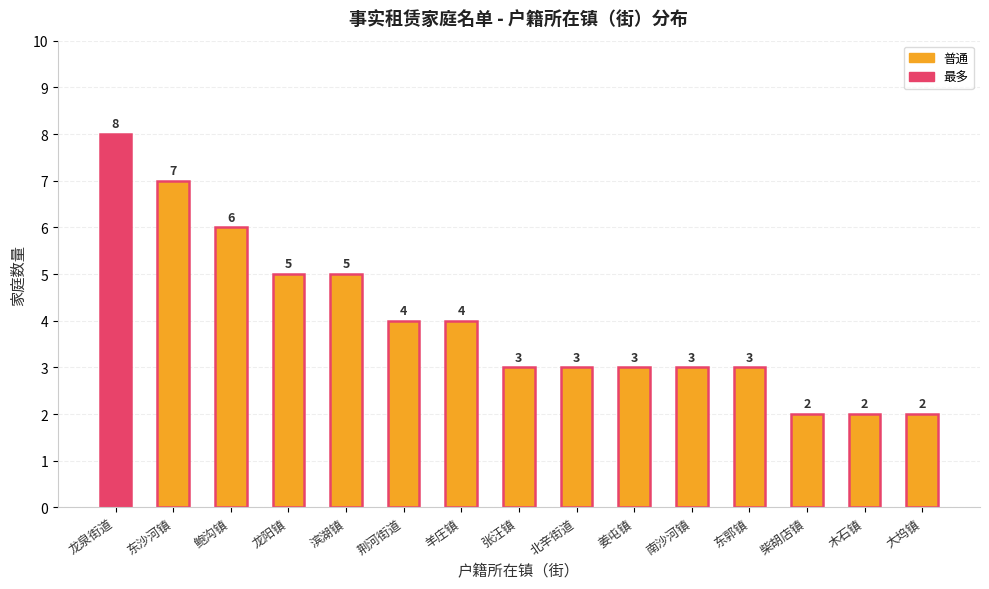

Approximately how many times larger is the value at 东沙河镇 compared to 柴胡店镇?

3.5